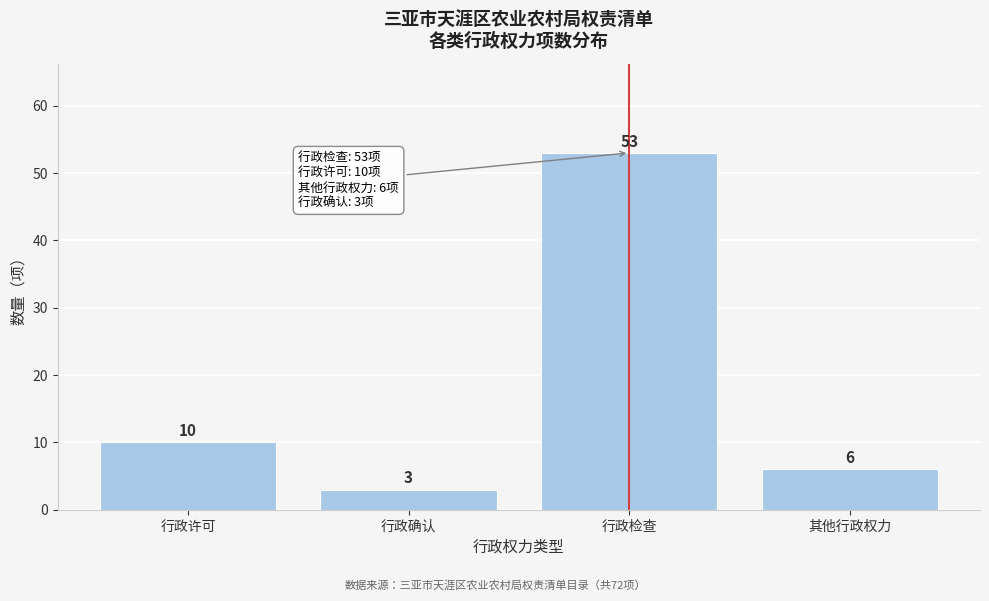

Reading right to left, extract all data points from this chart.

6	53	3	10